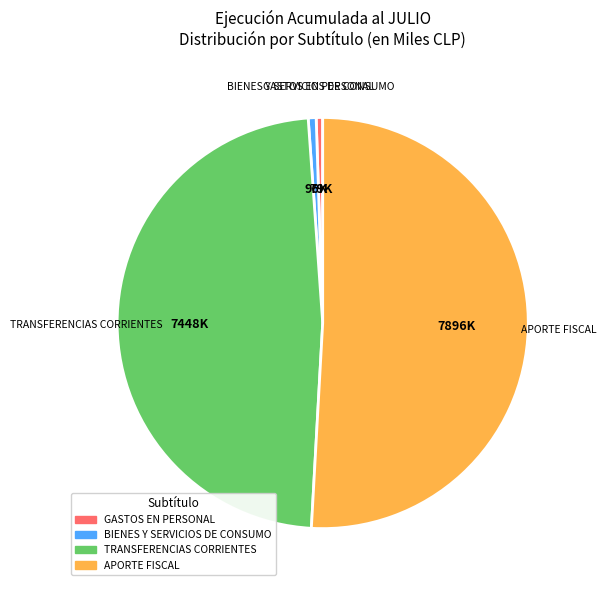

How many segments does this pie chart have?

4